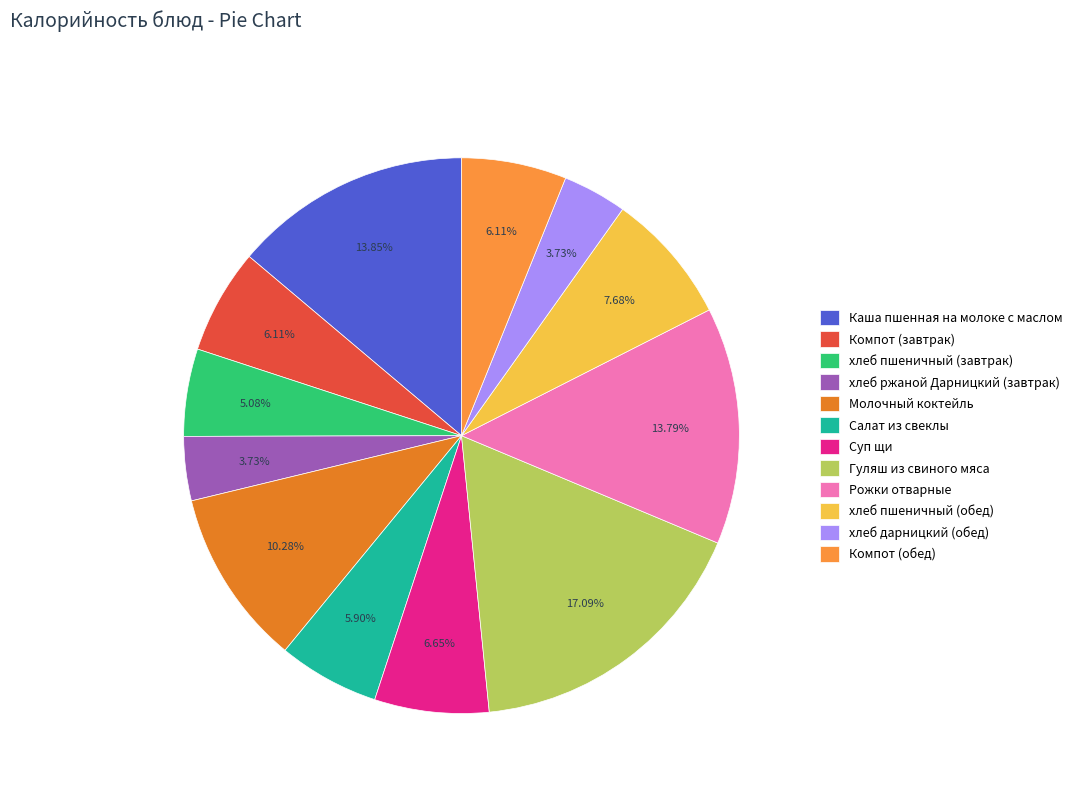

To the nearest percent, what portion does хлеб ржаной Дарницкий (завтрак) represent?

4%